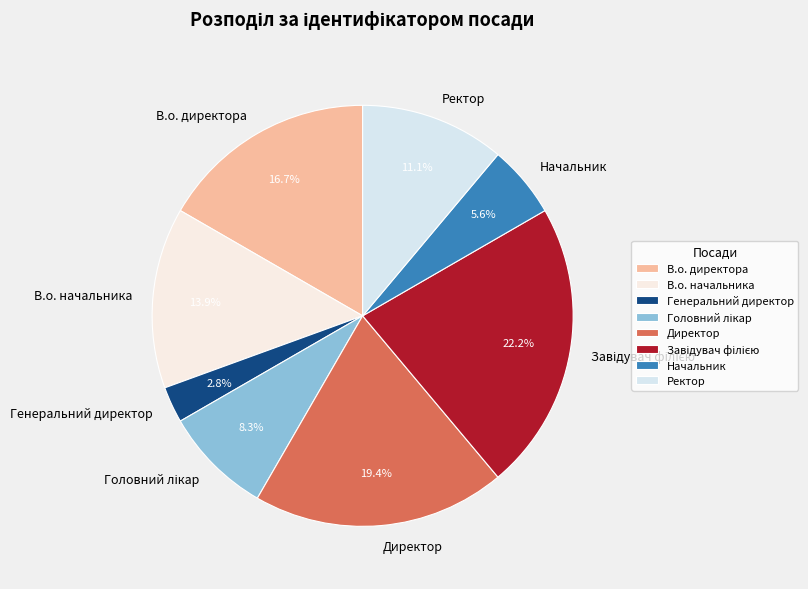

What is the smallest slice in the pie chart?

Генеральний директор